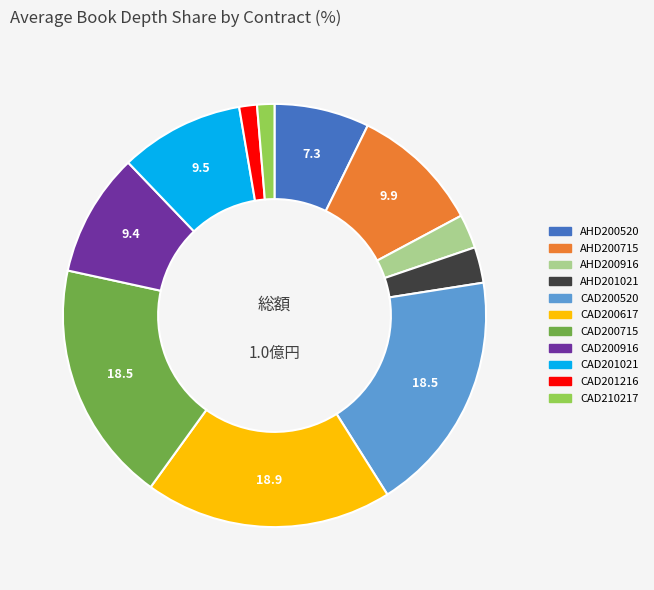

Which has a higher value, AHD201021 or AHD200715?

AHD200715